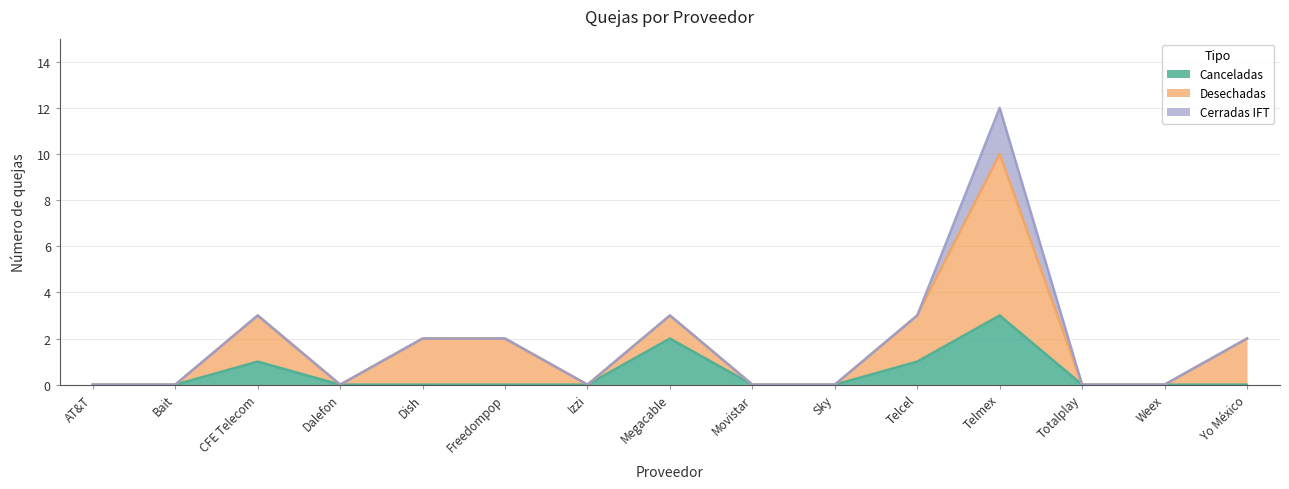

What is the label of the 1st point from the right?

Yo México